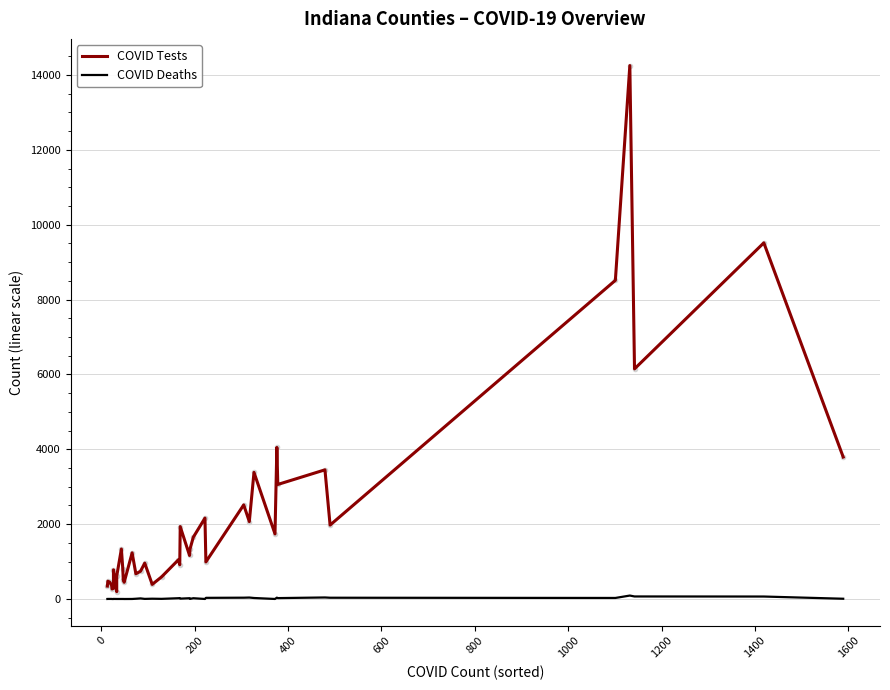

Is it true that COVID Tests equals 330 at 1400?

False